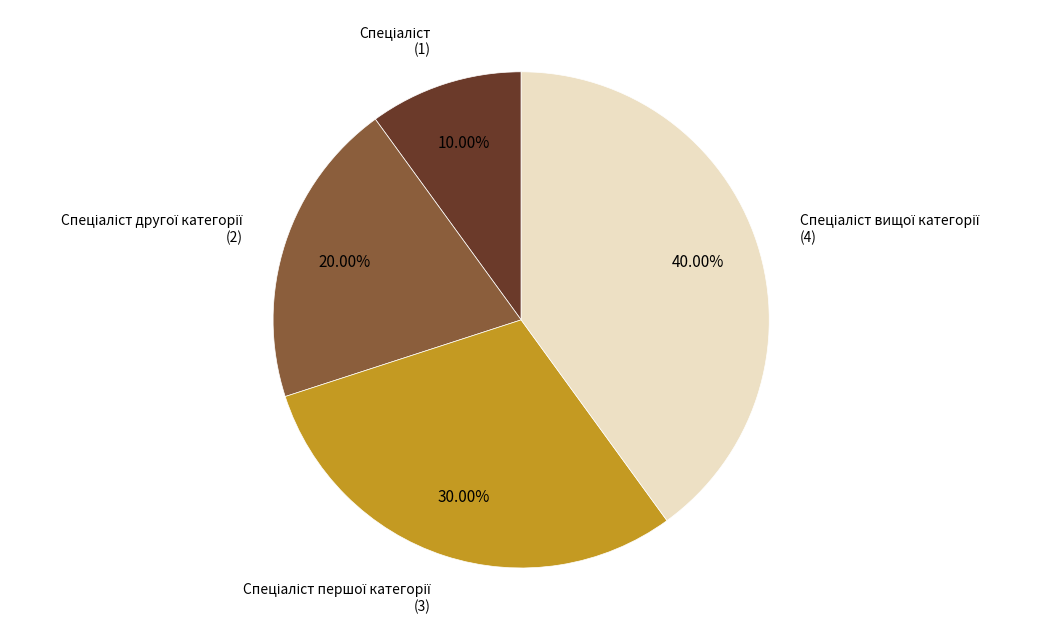

How many slices are in this pie chart?

4